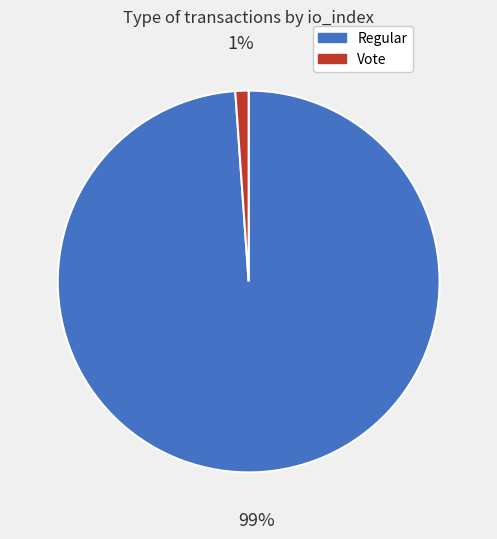

To the nearest percent, what is the combined percentage of Vote and Regular?

100%